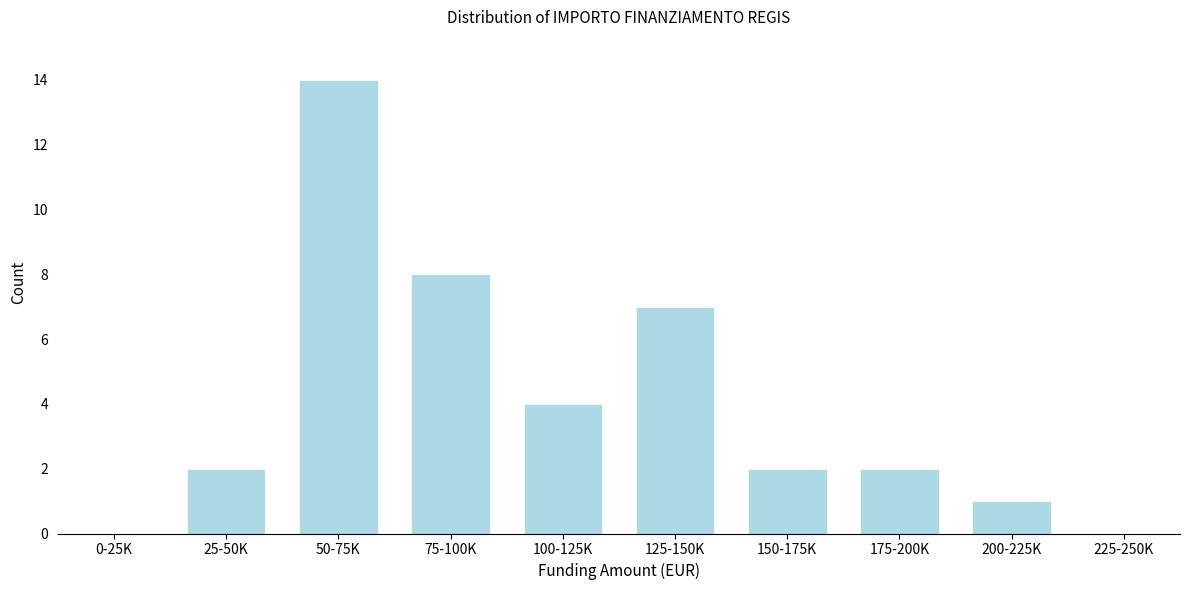

Reading right to left, transcribe all the data shown in this chart.

225-250K=0	200-225K=1	175-200K=2	150-175K=2	125-150K=7	100-125K=4	75-100K=8	50-75K=14	25-50K=2	0-25K=0